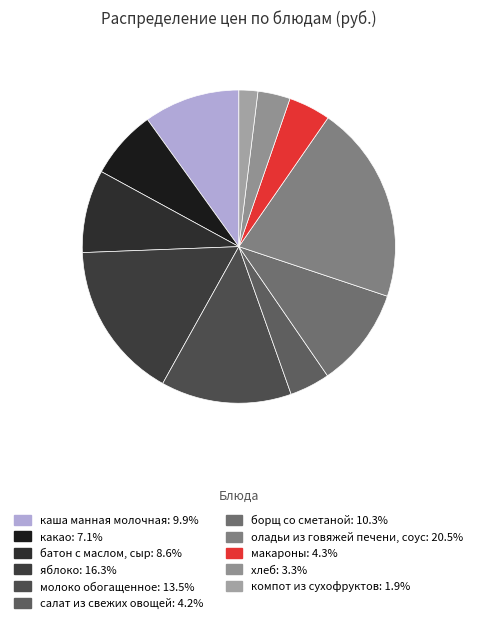

What is the ratio of the value at хлеб to the value at оладьи из говяжей печени, соус?

0.2